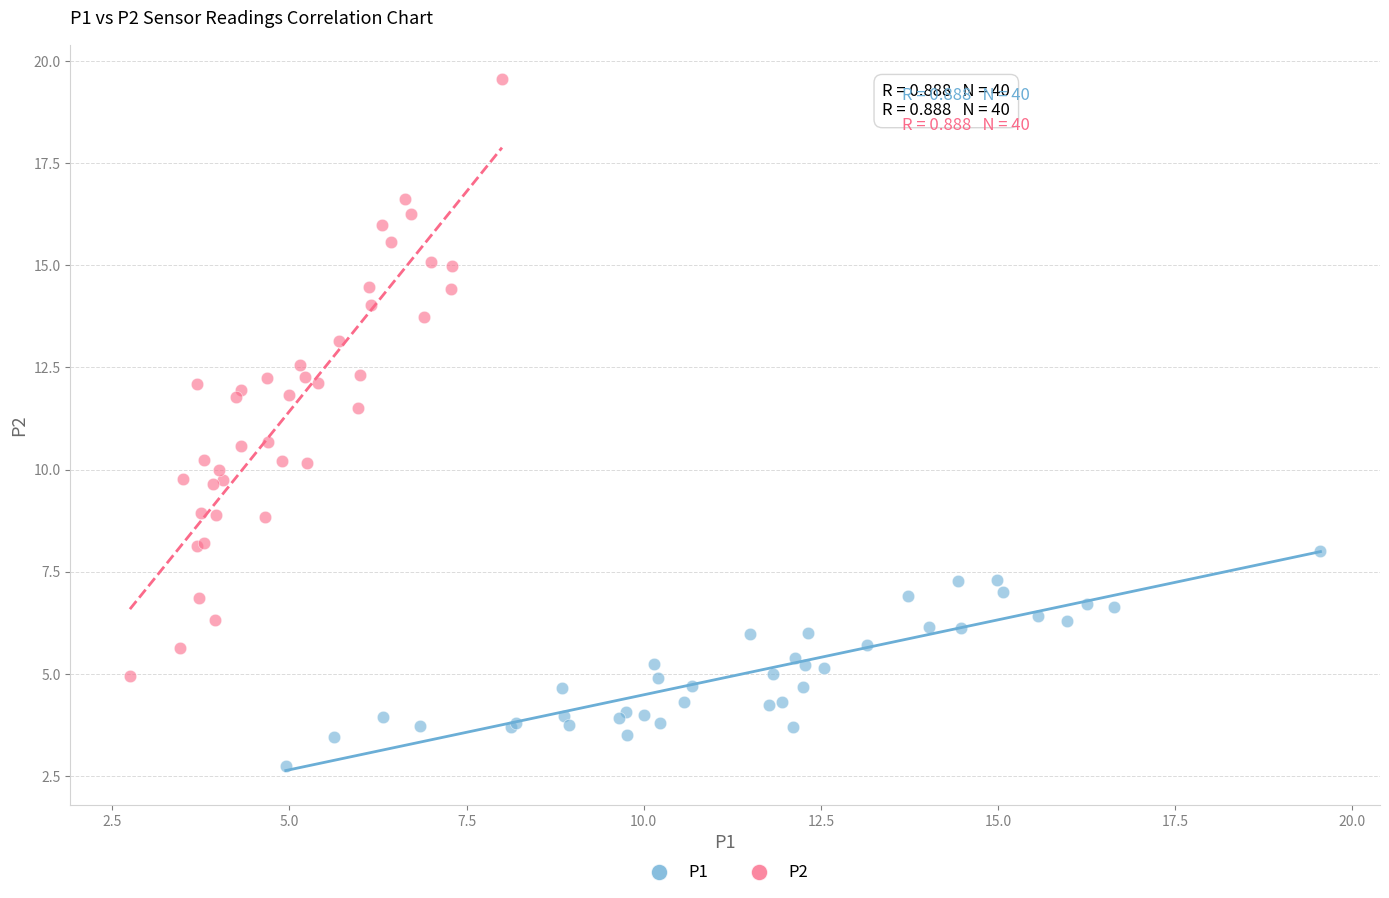

Which series contains the lowest Y value?

P1